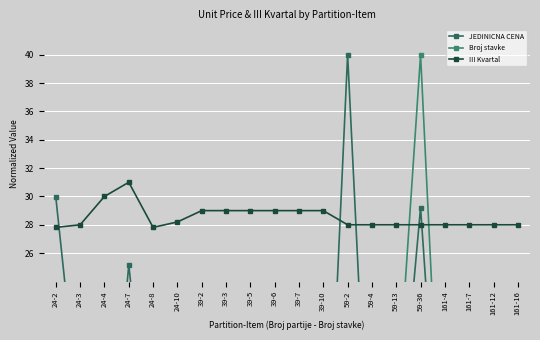

What is the difference between the Broj stavke values at 24-4 and 161-7?

3.3